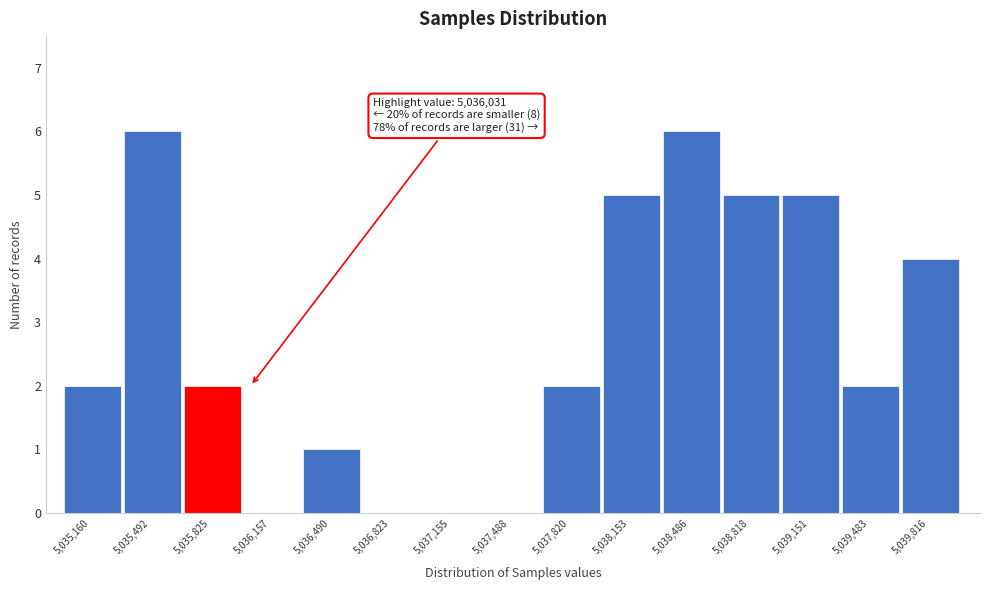

Reading right to left, what are all the values shown in this chart?

5,039,816=4	5,039,483=2	5,039,151=5	5,038,818=5	5,038,486=6	5,038,153=5	5,037,820=2	5,037,488=0	5,037,155=0	5,036,823=0	5,036,490=1	5,036,157=0	5,035,825=2	5,035,492=6	5,035,160=2